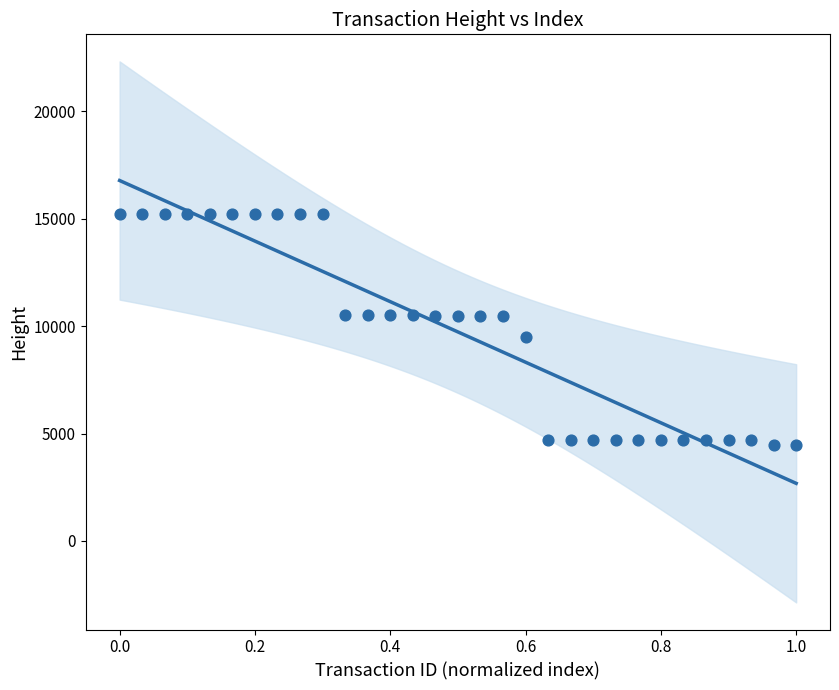

What Y value in the scatter plot is closest to 9845?

9493